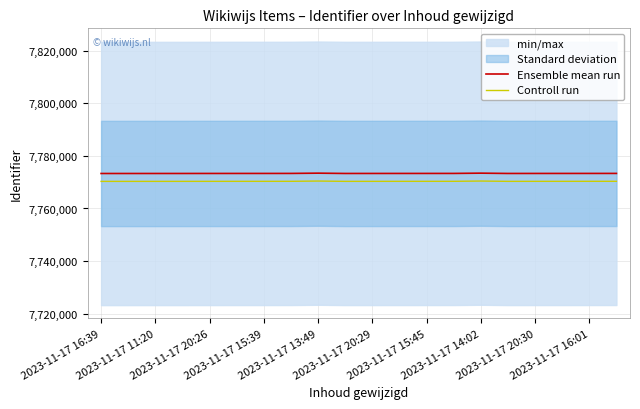

Reading right to left, list all the values displayed in this chart.

Ensemble mean run: 7773319	7773316	7773311	7773308	7773302	7773418	7773317	7773314	7773310	7773306	7773300	7773416	7773318	7773312	7773309	7773305	7773298	7773294	7773291	7773290
Controll run: 7770319	7770316	7770311	7770308	7770302	7770418	7770317	7770314	7770310	7770306	7770300	7770416	7770318	7770312	7770309	7770305	7770298	7770294	7770291	7770290